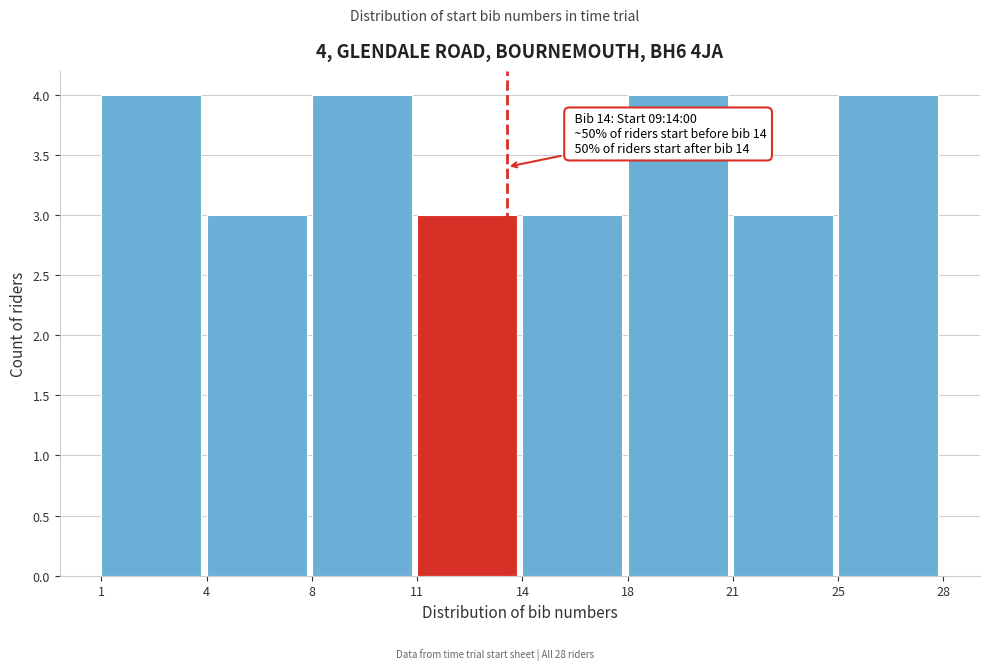

Reading right to left, what are all the values shown in this chart?

25=4	21=3	18=4	14=3	11=3	8=4	4=3	1=4